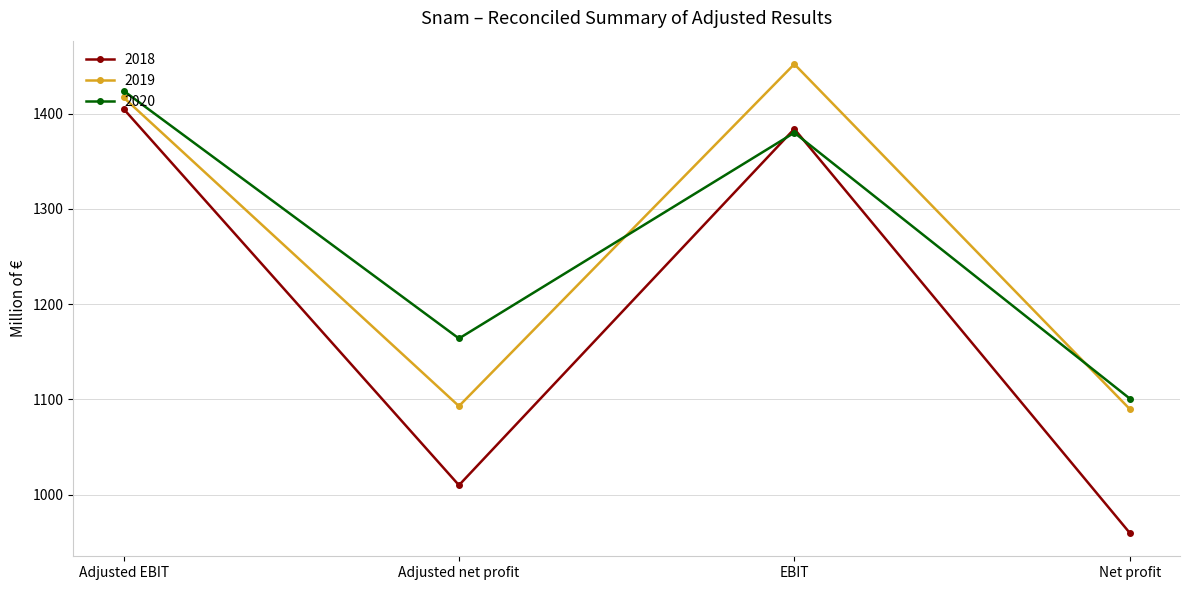

At how many categories does at least one series exceed 1011?

4